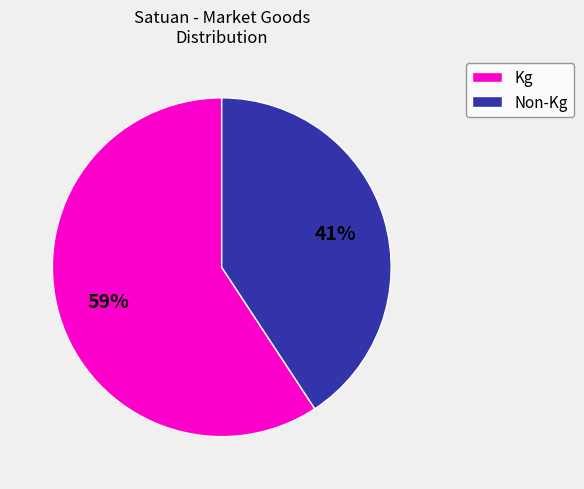

To the nearest percent, what is the average slice percentage?

50%